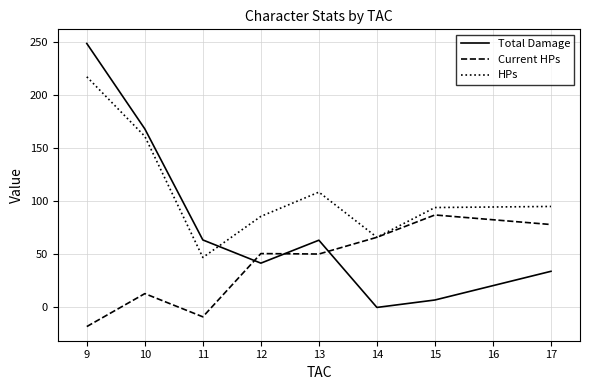

Is the value of Total Damage at 17 greater than the value of HPs at 9?

No